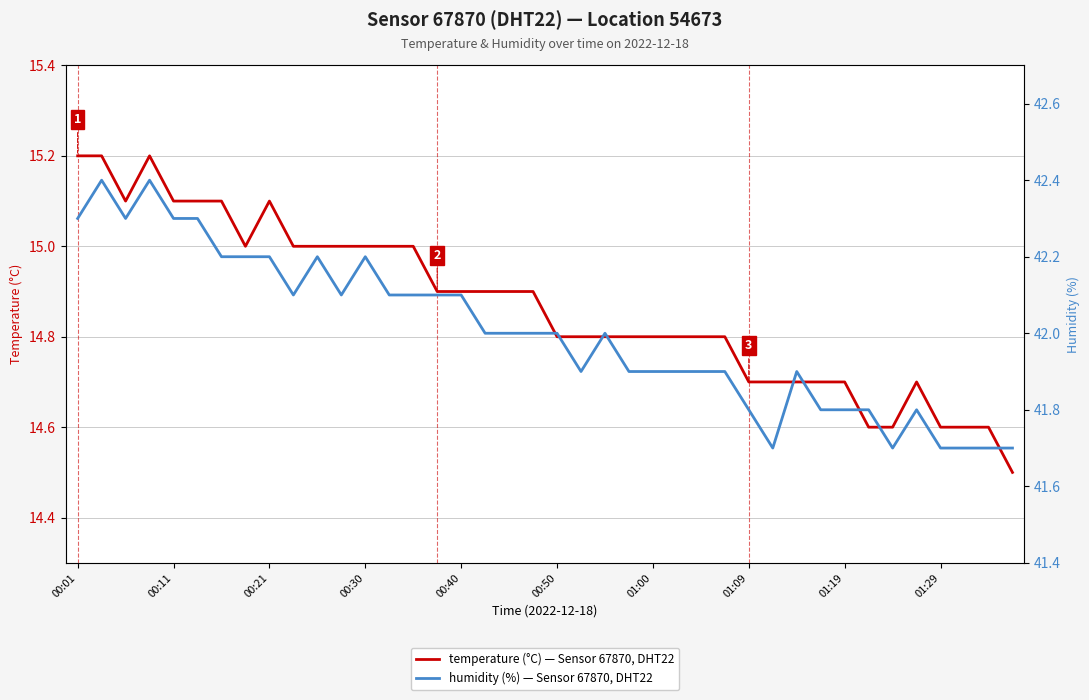

Count the number of data series in this chart.

2